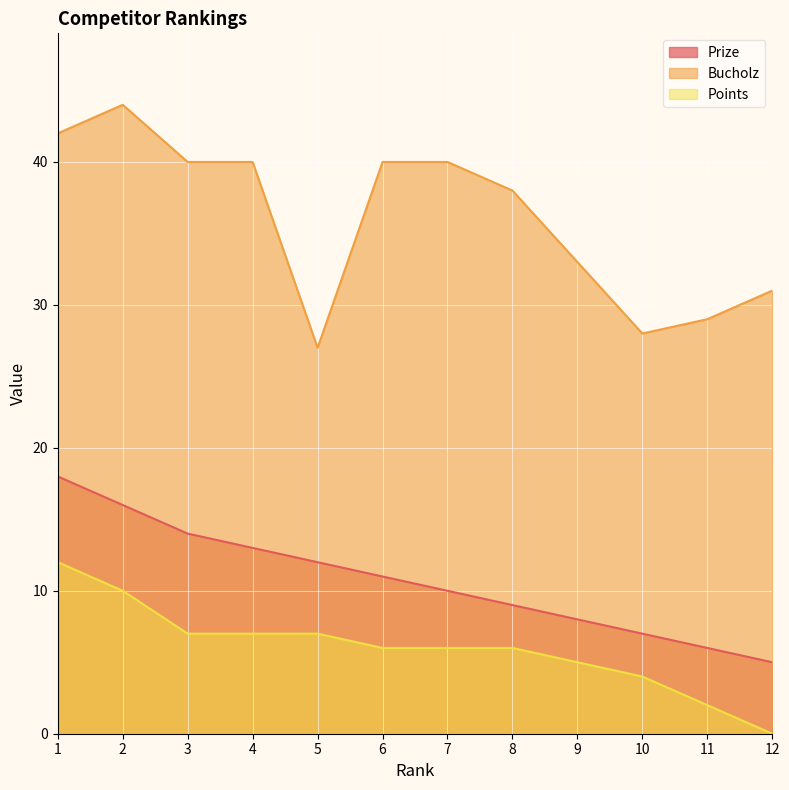

At which label does Bucholz reach its peak?

2